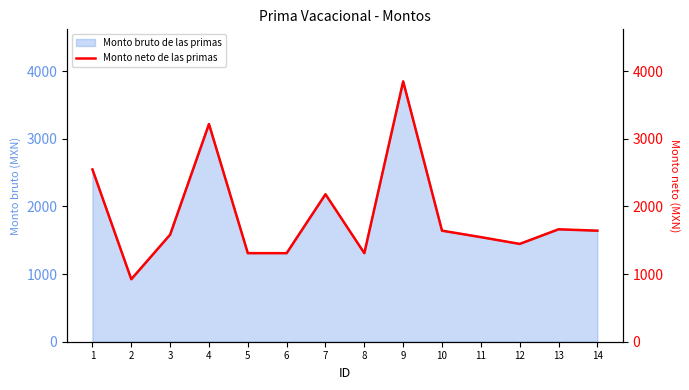

Reading left to right, extract all data points from this chart.

1=2547.5	2=924.1	3=1583.5	4=3219.1	5=1309.8	6=1309.8	7=2181.1	8=1309.8	9=3850.2	10=1642.3	11=1546.9	12=1446.6	13=1662.5	14=1642.3